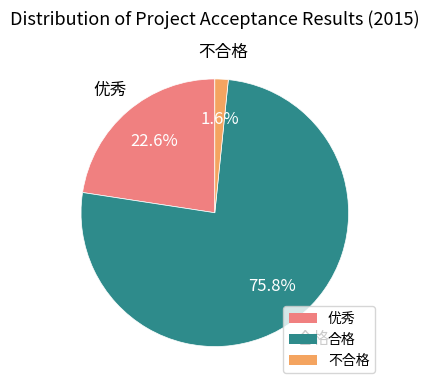

To the nearest percent, what portion does 优秀 represent?

23%